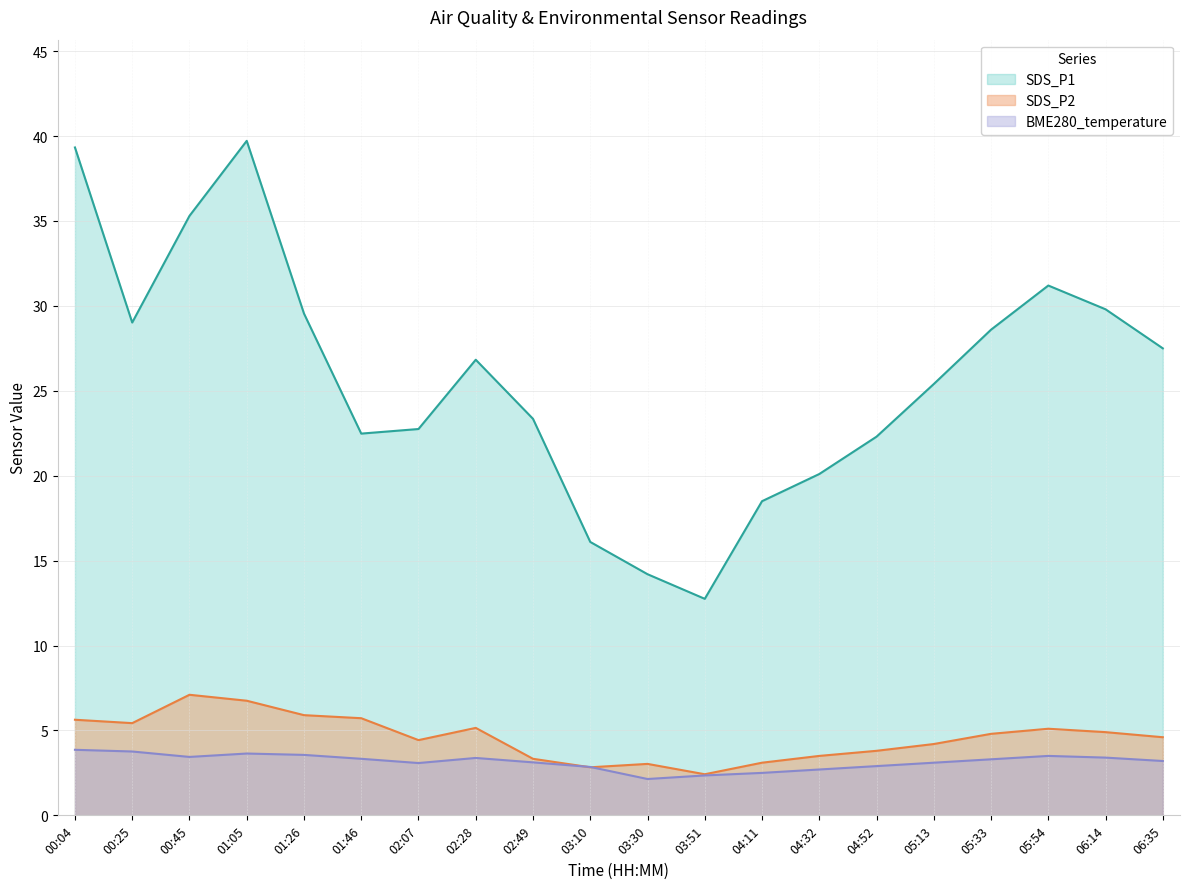

Reading right to left, list all the values displayed in this chart.

SDS_P1: 27.5	29.8	31.2	28.6	25.4	22.3	20.1	18.5	12.8	14.2	16.1	23.4	26.8	22.8	22.5	29.6	39.7	35.3	29.0	39.3
SDS_P2: 4.6	4.9	5.1	4.8	4.2	3.8	3.5	3.1	2.4	3.0	2.8	3.3	5.2	4.4	5.7	5.9	6.8	7.1	5.4	5.6
BME280_temperature: 3.2	3.4	3.5	3.3	3.1	2.9	2.7	2.5	2.4	2.1	2.9	3.1	3.4	3.1	3.3	3.6	3.6	3.4	3.8	3.9